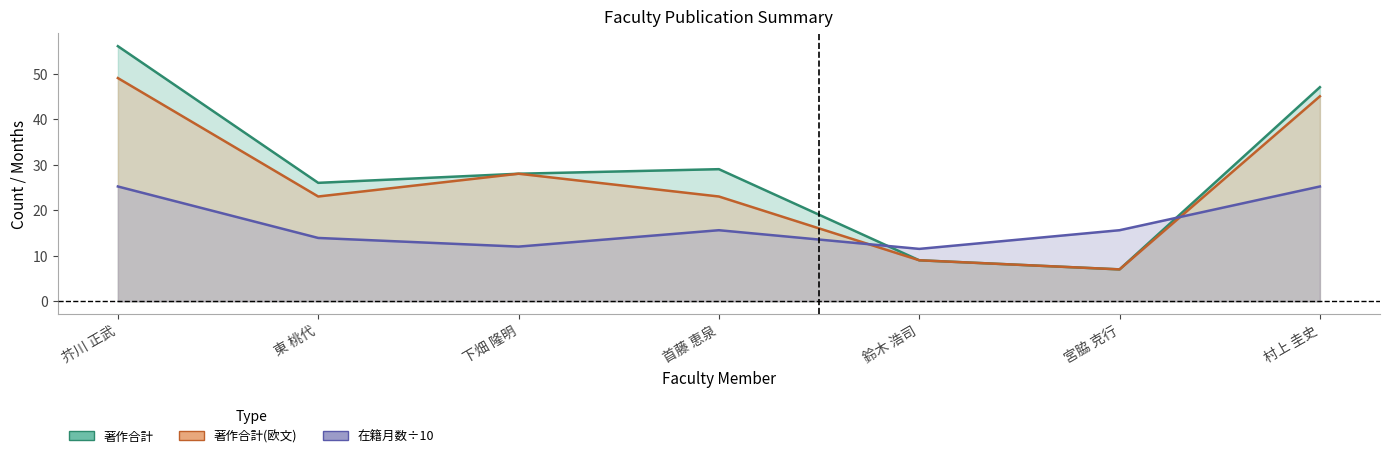

Which has a higher value, 下畑 隆明 or 首藤 恵泉?

首藤 恵泉